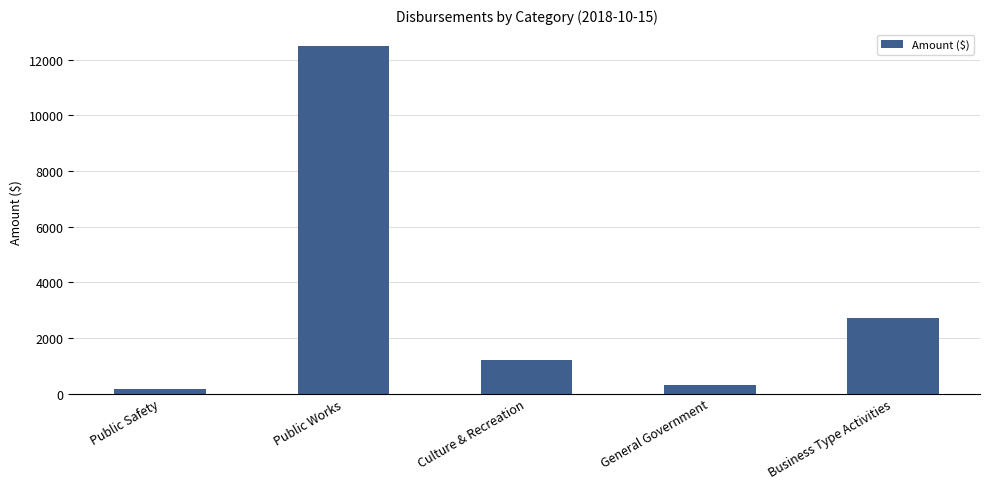

List the labels in order of value, largest first.

Public Works, Business Type Activities, Culture & Recreation, General Government, Public Safety